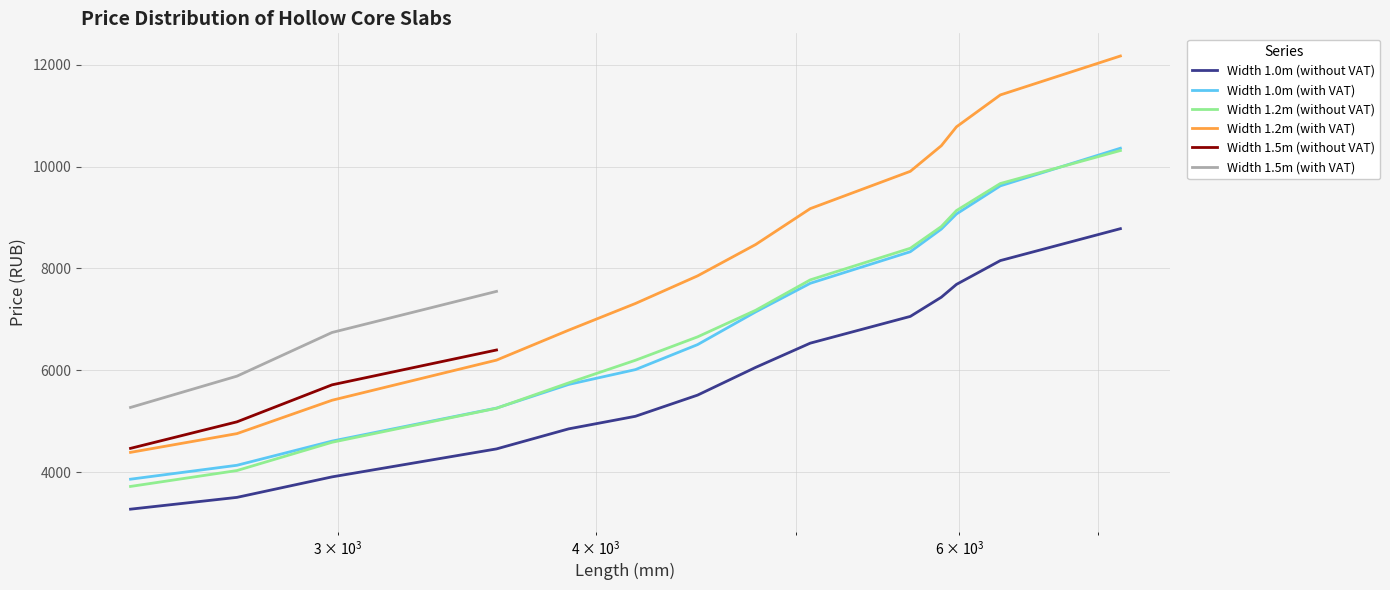

What value does the Width 1.0m (without VAT) series have at 7180?

8782.4